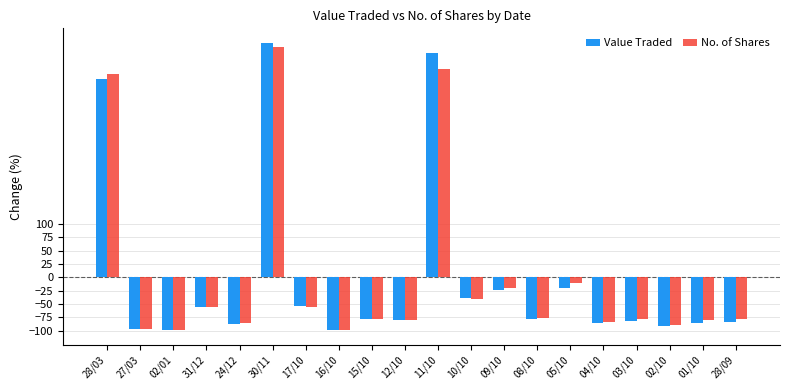

What is the maximum value for Value Traded?

440.2